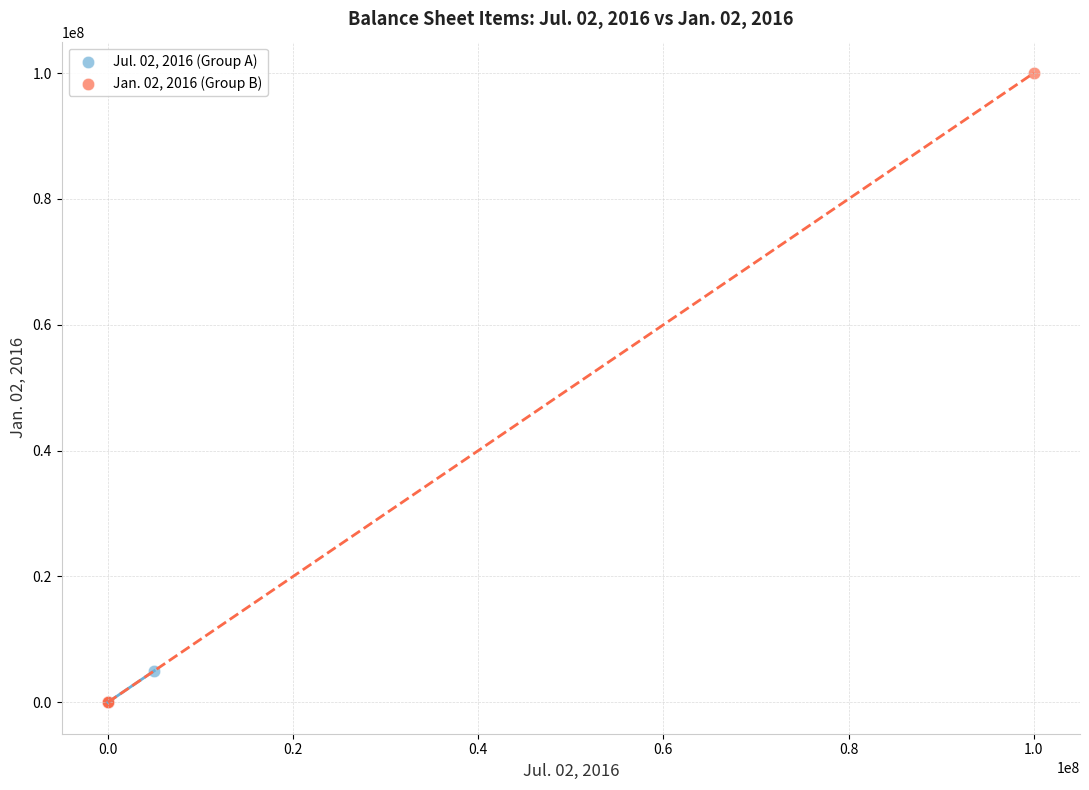

Which series has the largest Y range (max minus min)?

Jan. 02, 2016 (Group B)